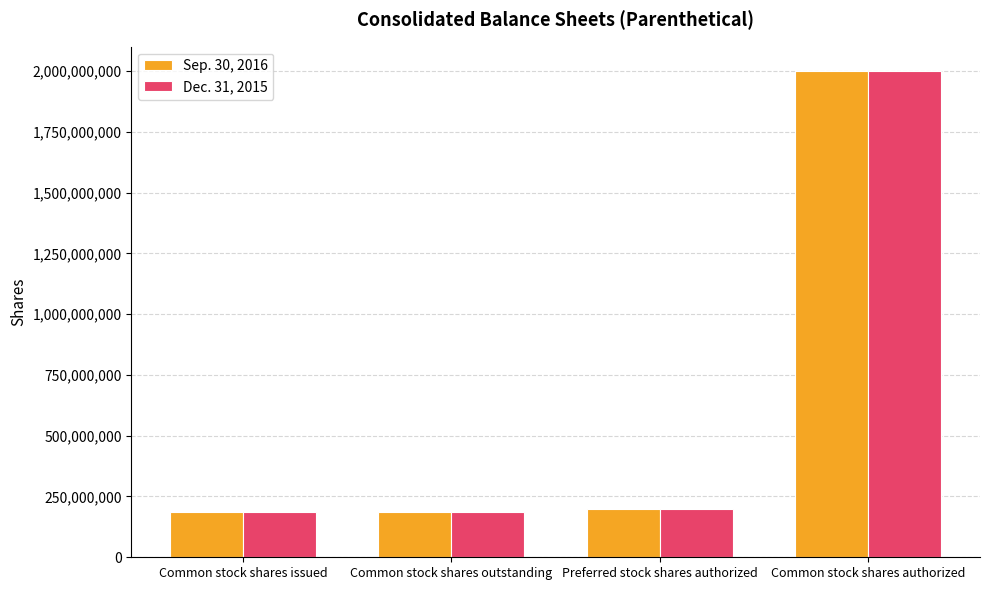

The value of Dec. 31, 2015 at Common stock shares authorized is 2000000000. True or false?

True